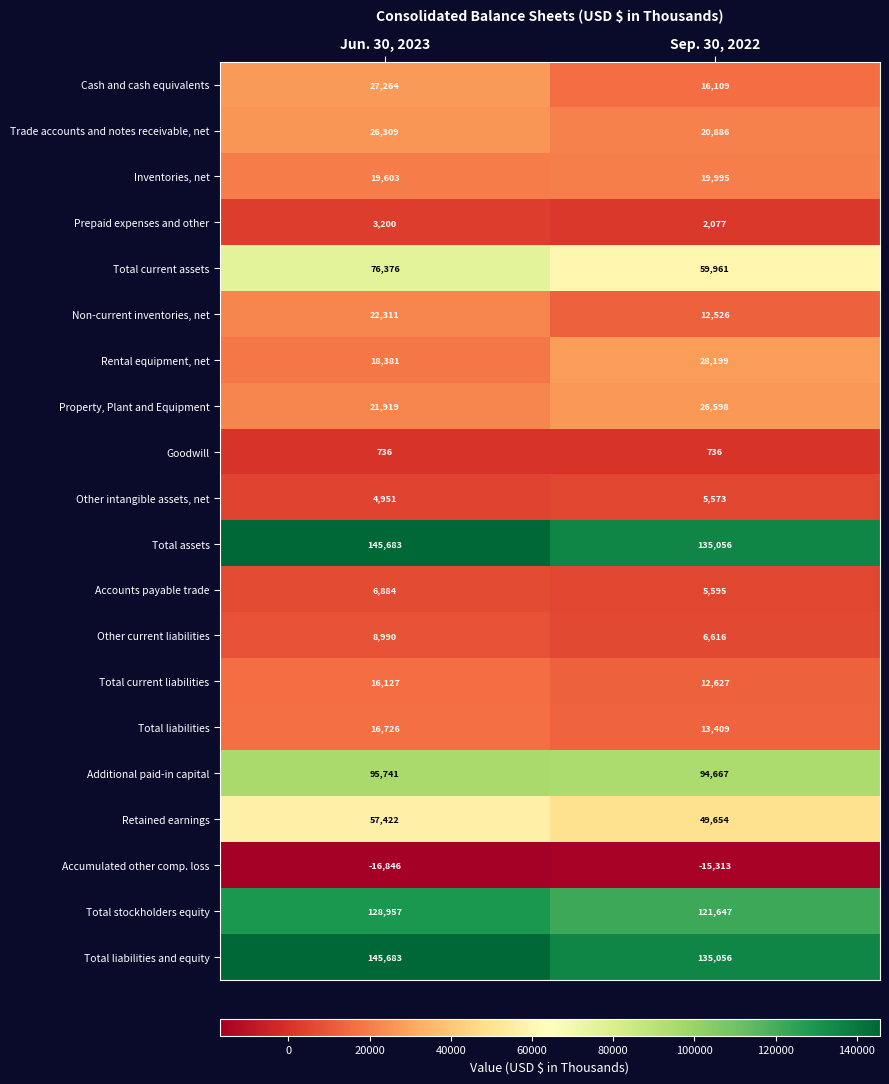

Is the value of Accounts payable trade at Sep. 30, 2022 greater than the value of Other intangible assets, net at Sep. 30, 2022?

Yes